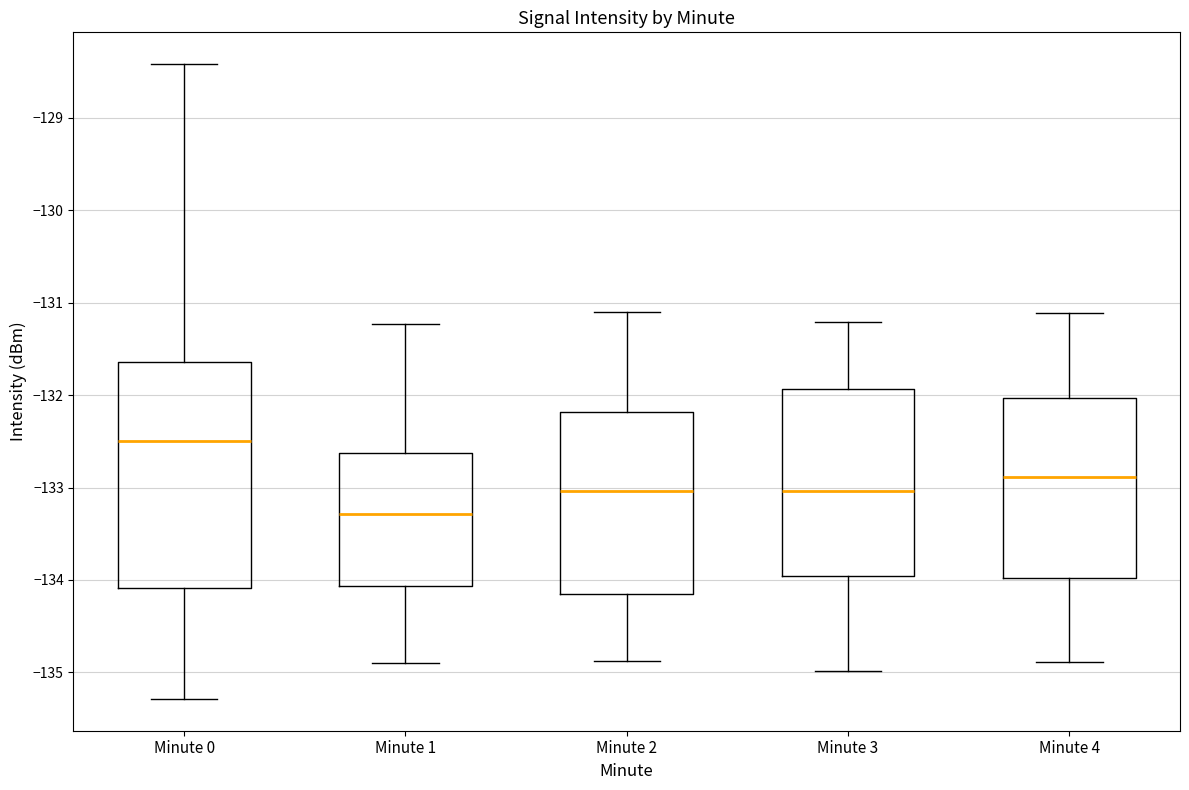

Which box is the tallest, from its lower edge to its upper edge?

Minute 0